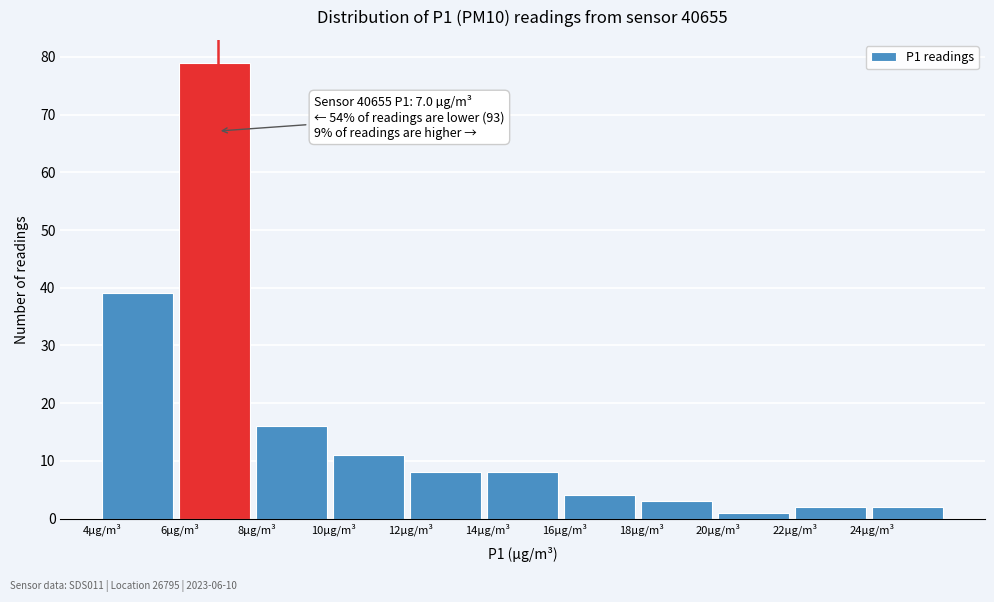

Which range on the x-axis has the tallest bar?

6 to 8